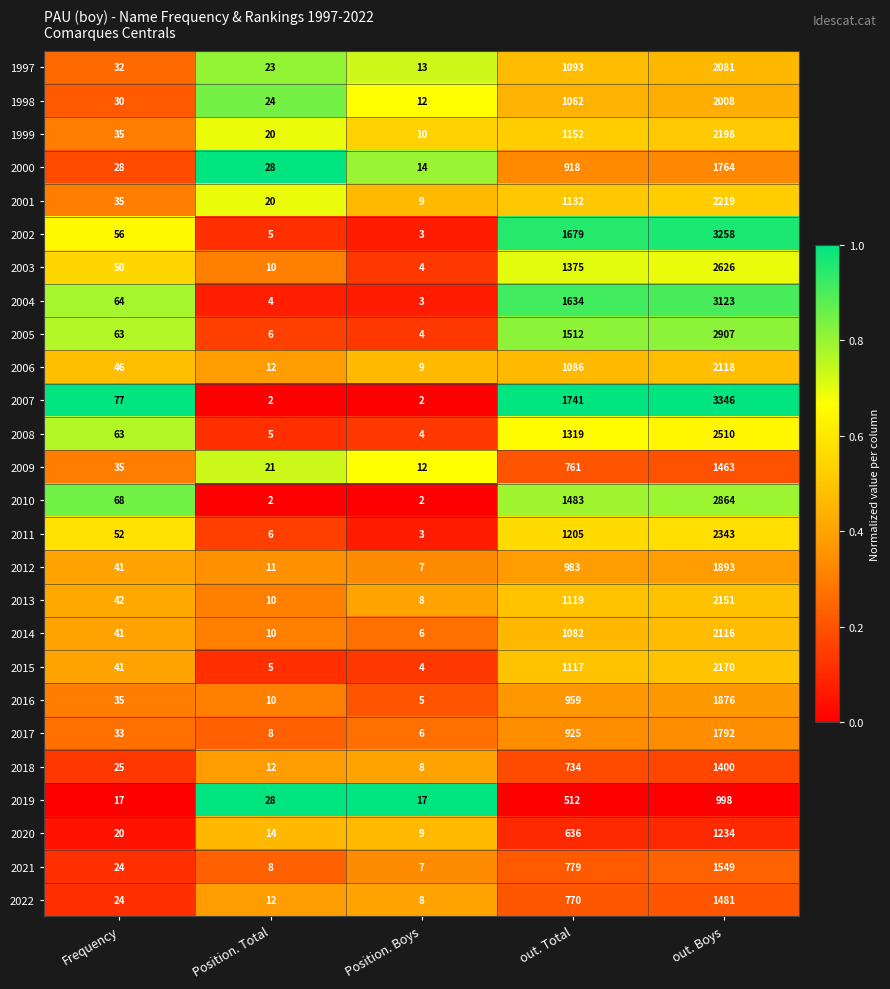

Is it true that 2019 equals 17 at Frequency?

True